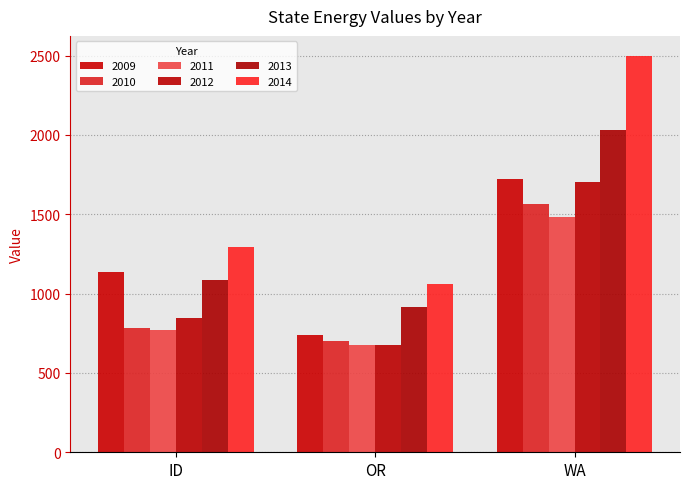

How many 2013 values are between 917 and 2030?

3